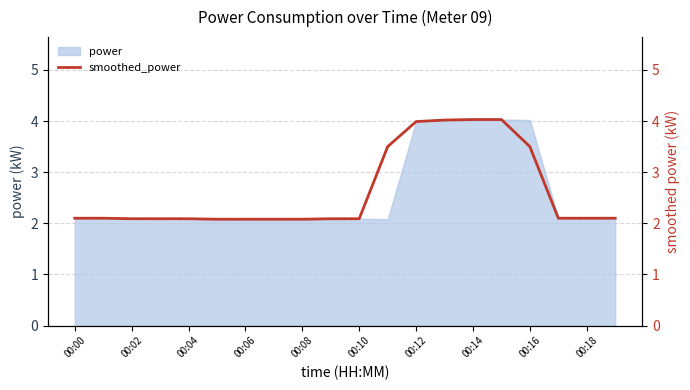

What is the highest value of the power series?

4.0